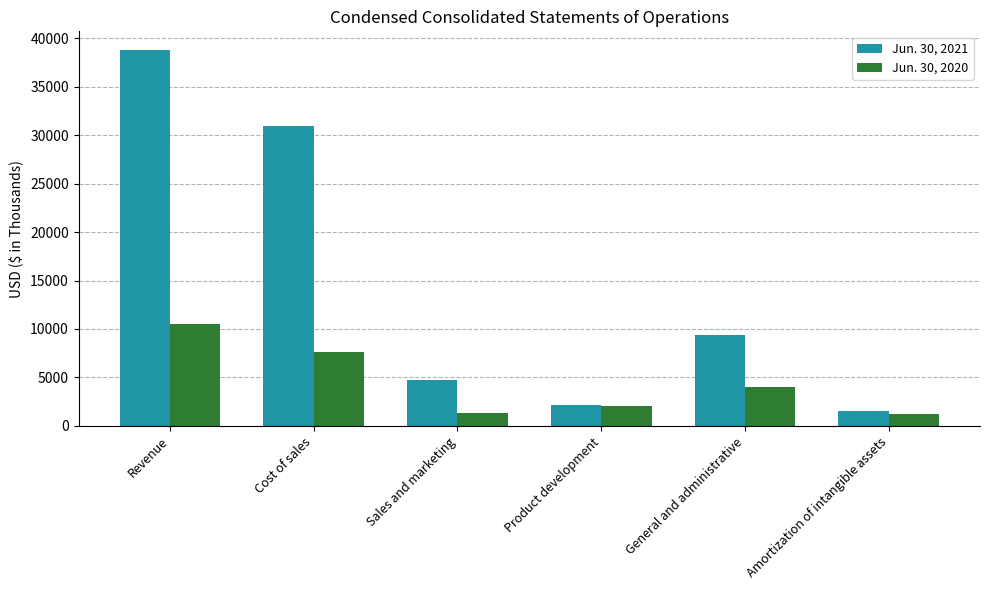

What is the total value across all series at Sales and marketing?

6094